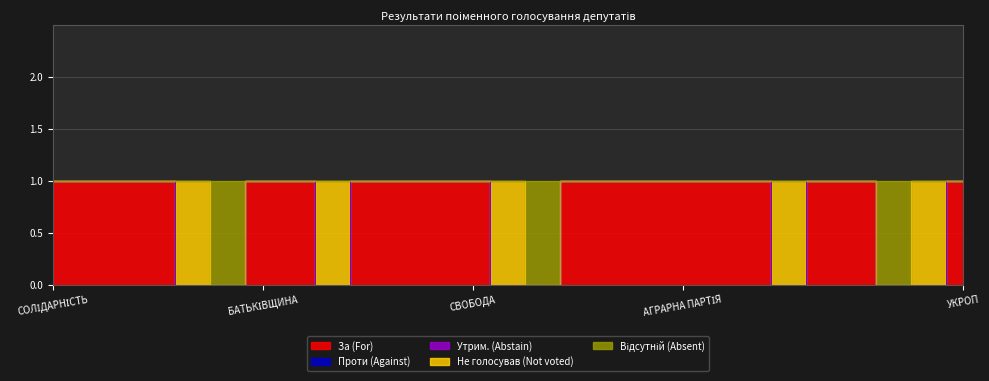

True or false: Проти (Against) and Відсутній (Absent) cross at least once.

False